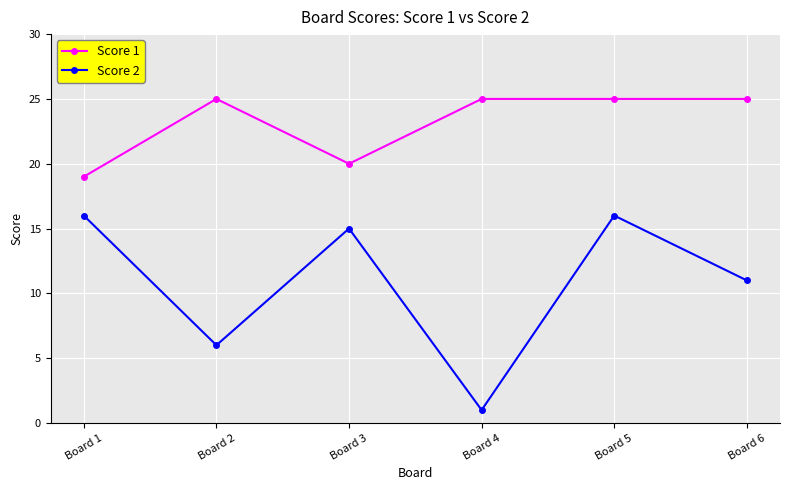

True or false: Score 1 and Score 2 intersect in this chart.

False